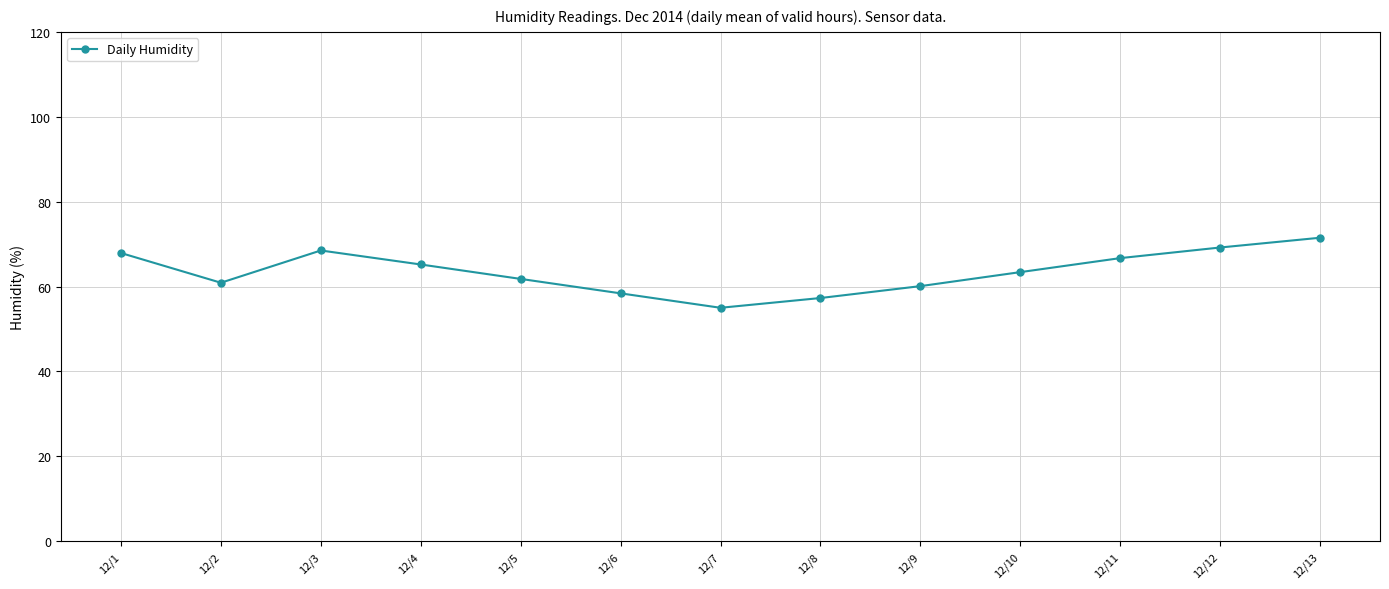

What is the difference between the values at 12/1 and 12/2?

7.0